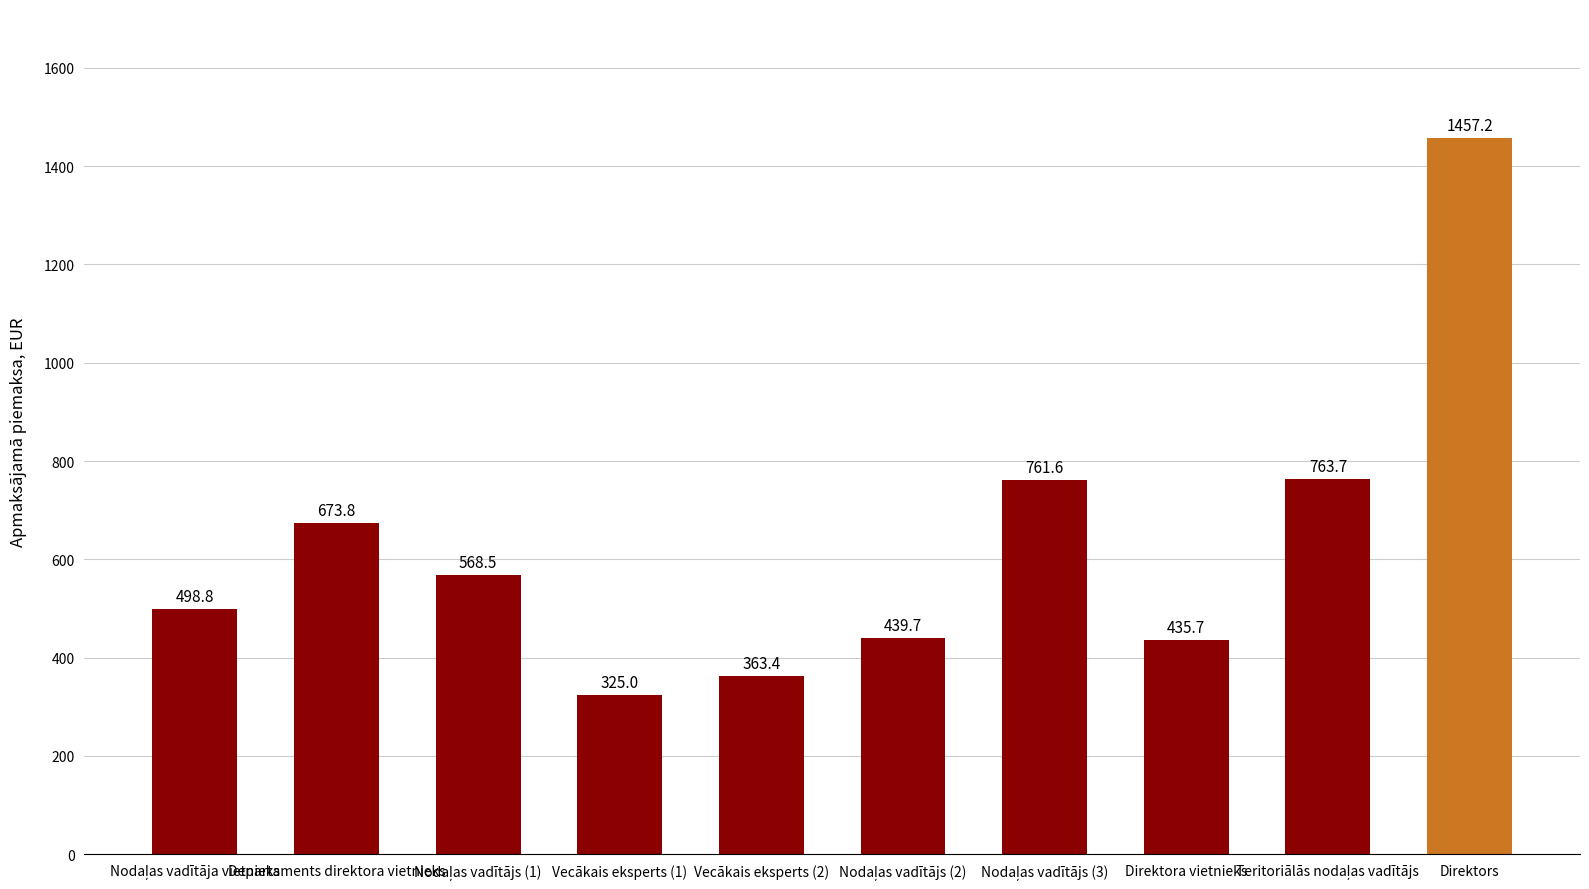

How many data points does each series have?

10